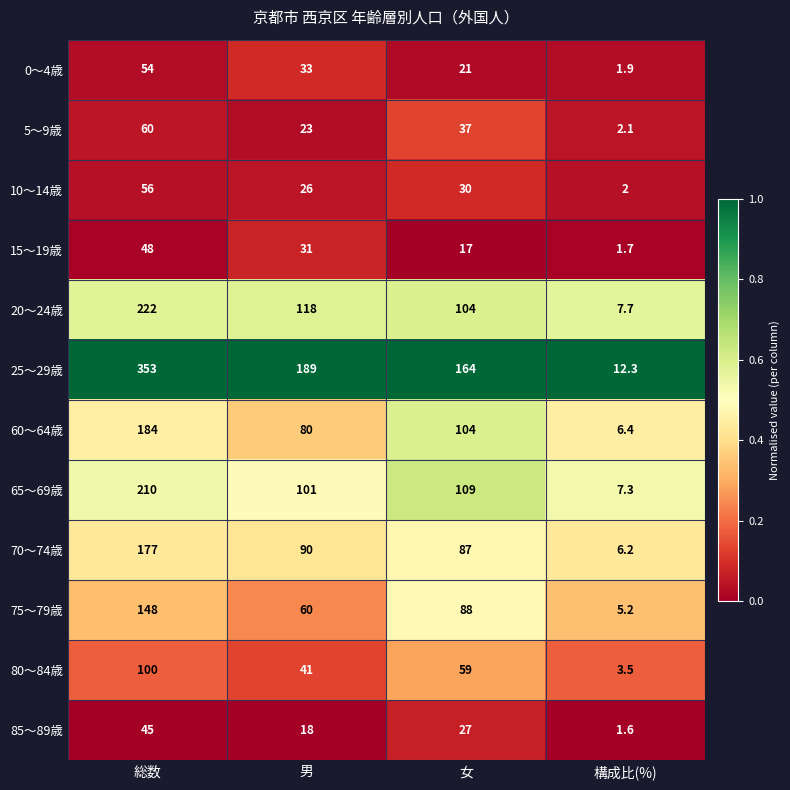

At which label does 70～74歳 first exceed 90?

総数